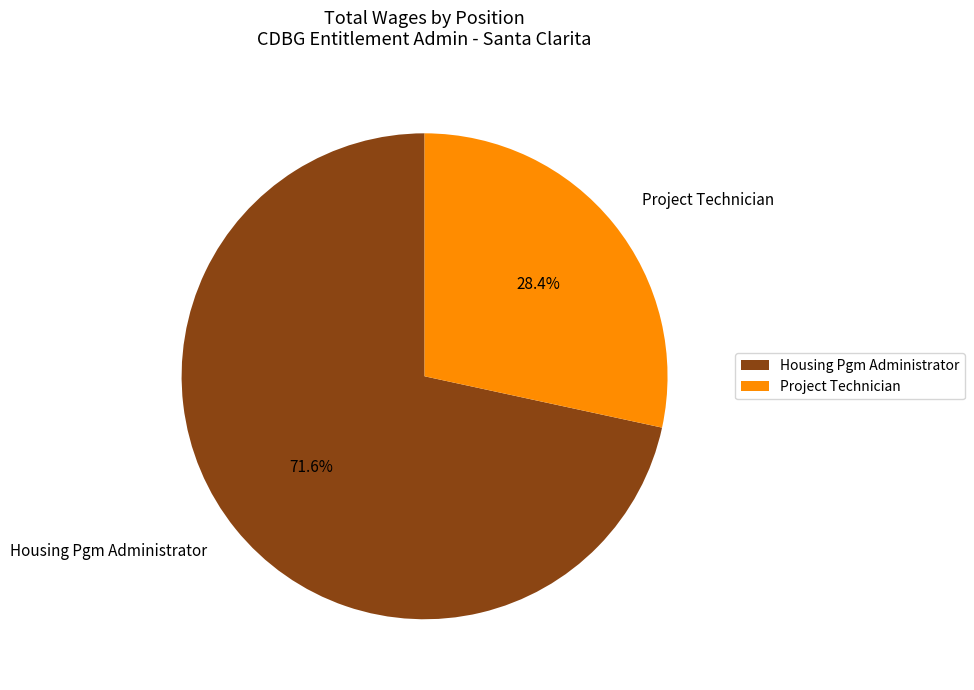

The Project Technician slice represents 28% of the pie. True or false?

True